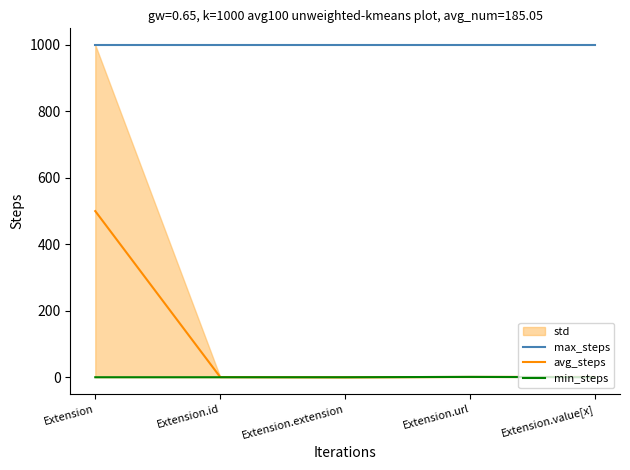

What is the highest value of the avg_steps series?

499.5